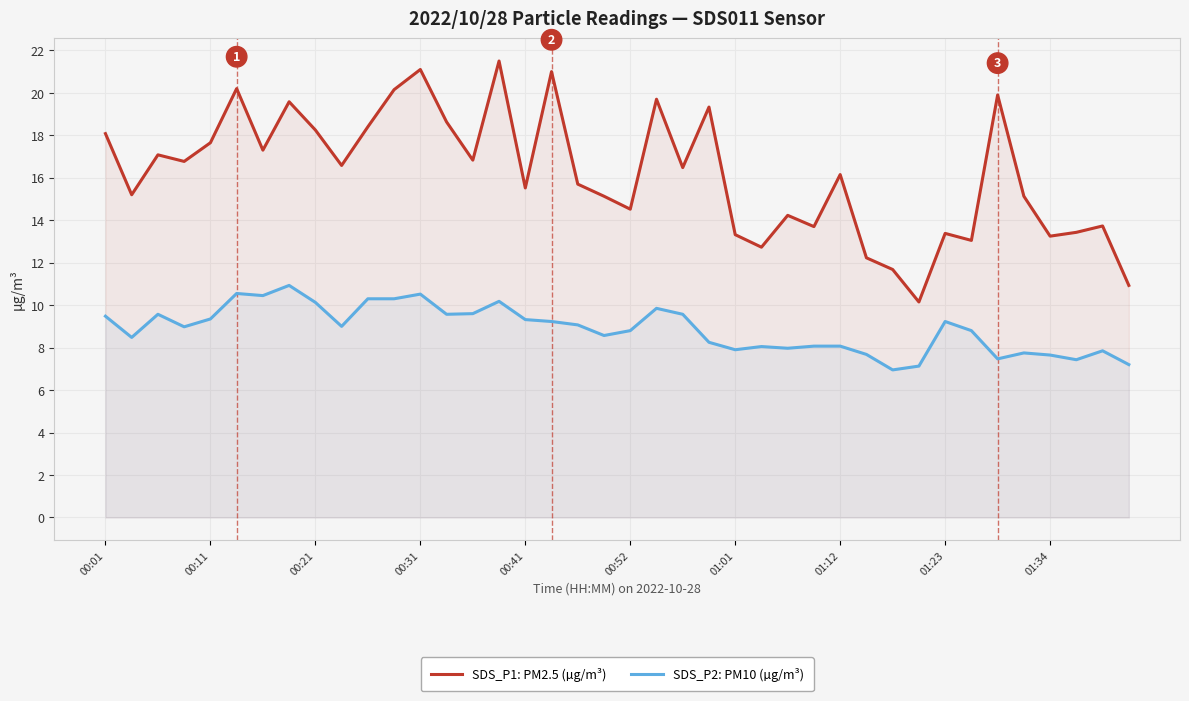

Which series has the largest range (max minus min)?

SDS_P1: PM2.5 (µg/m³)